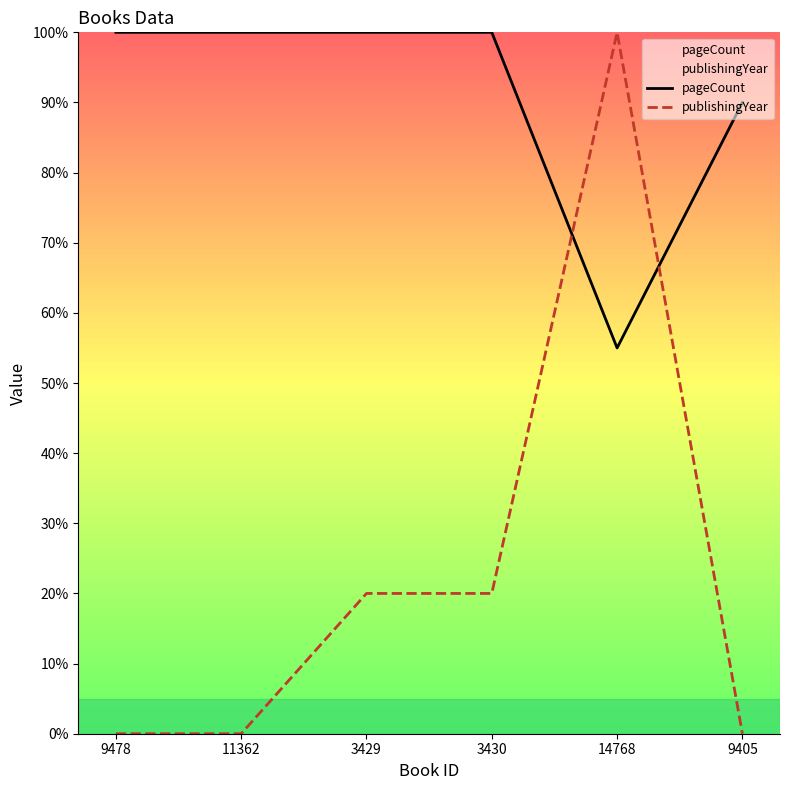

Reading left to right, extract all data points from this chart.

pageCount: 9478=100.0	11362=100.0	3429=100.0	3430=100.0	14768=55.0	9405=90.0
publishingYear: 9478=0.0	11362=0.0	3429=20.0	3430=20.0	14768=100.0	9405=0.0